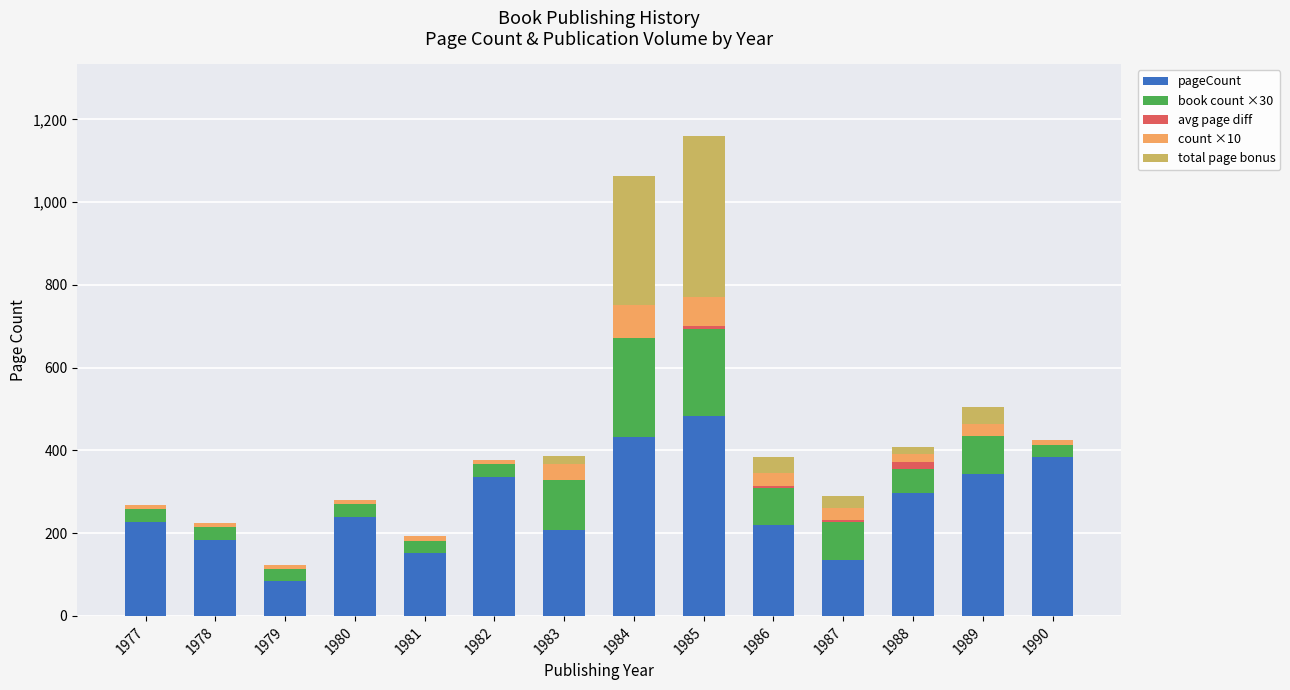

What is the total value across all series at 1989?

504.8